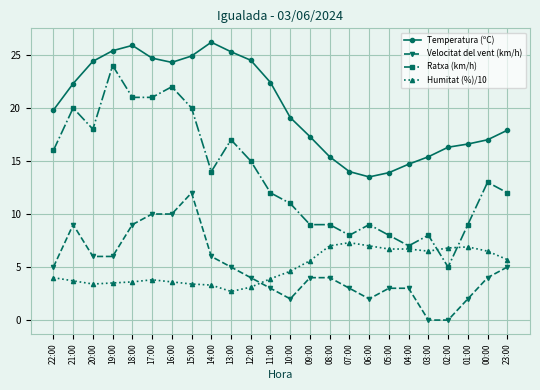

At how many categories does at least one series exceed 4?

24